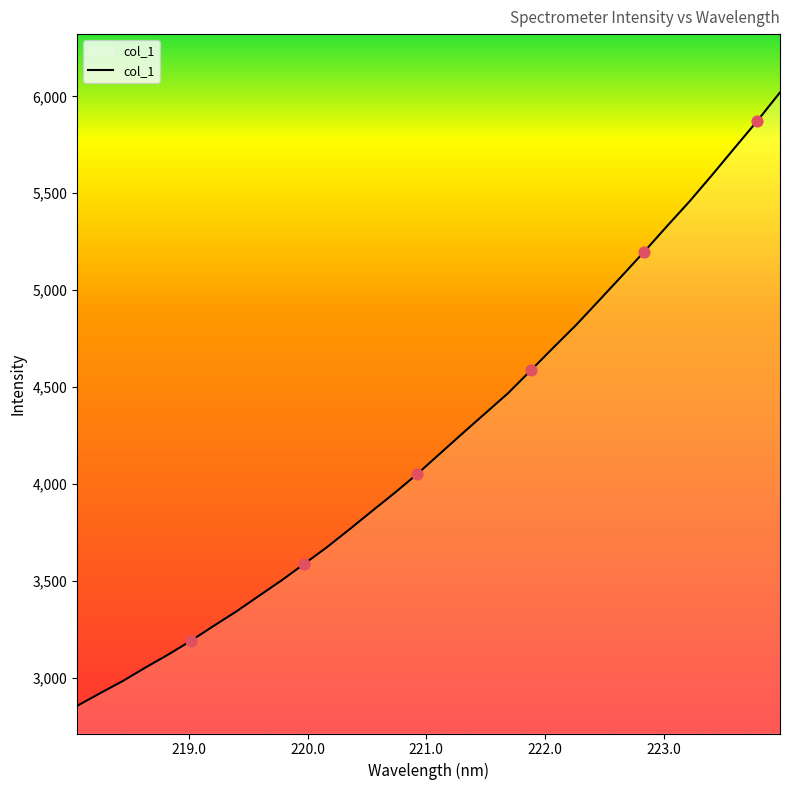

What is the difference between the maximum and minimum values?

3166.5